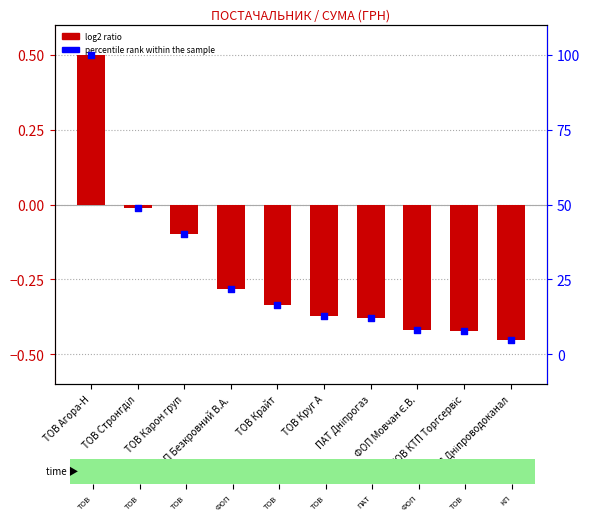

Which series has the largest total across all categories?

percentile rank within the sample